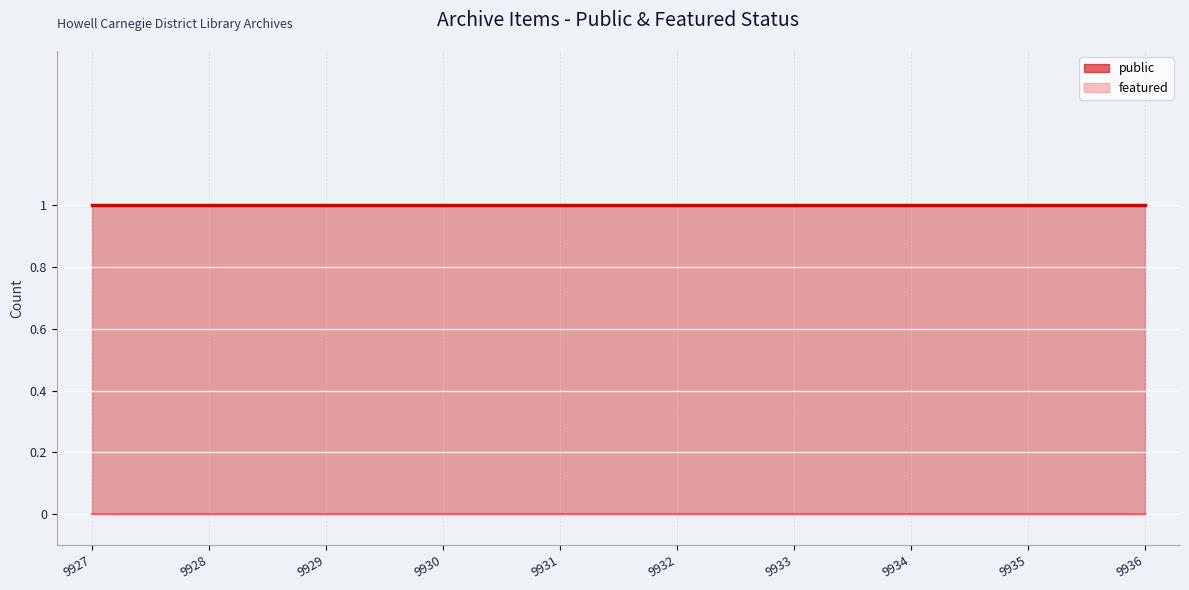

What are all the series names shown in the legend?

public, featured